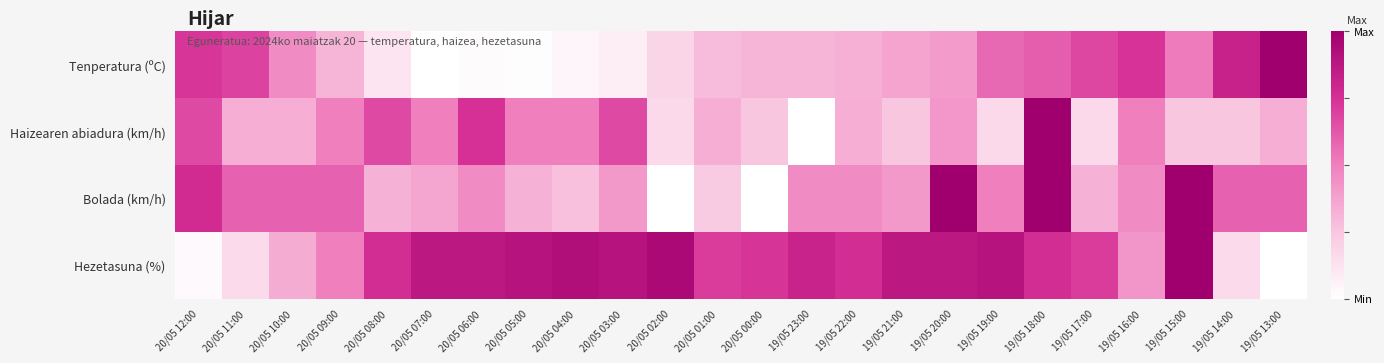

What is the difference between the highest and lowest values at 19/05 14:00?

0.7